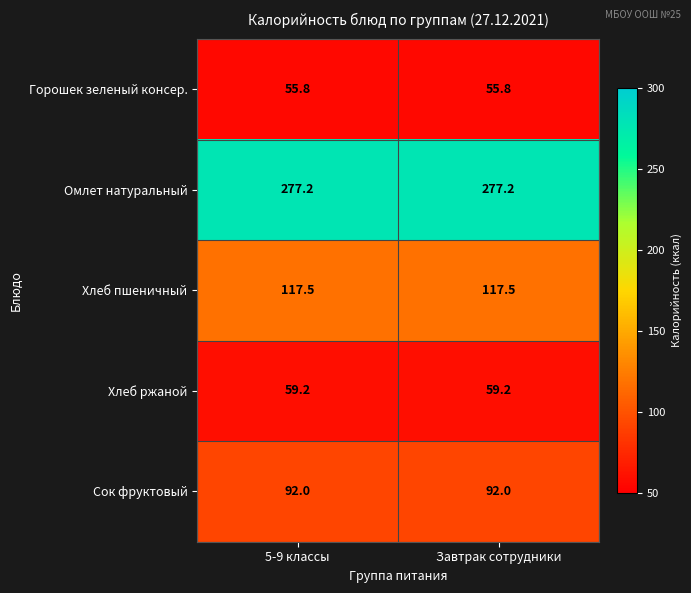

Reading left to right, list all the values displayed in this chart.

Горошек зеленый консер.: 5-9 классы=55.8	Завтрак сотрудники=55.8
Омлет натуральный: 5-9 классы=277.2	Завтрак сотрудники=277.2
Хлеб пшеничный: 5-9 классы=117.5	Завтрак сотрудники=117.5
Хлеб ржаной: 5-9 классы=59.2	Завтрак сотрудники=59.2
Сок фруктовый: 5-9 классы=92.0	Завтрак сотрудники=92.0